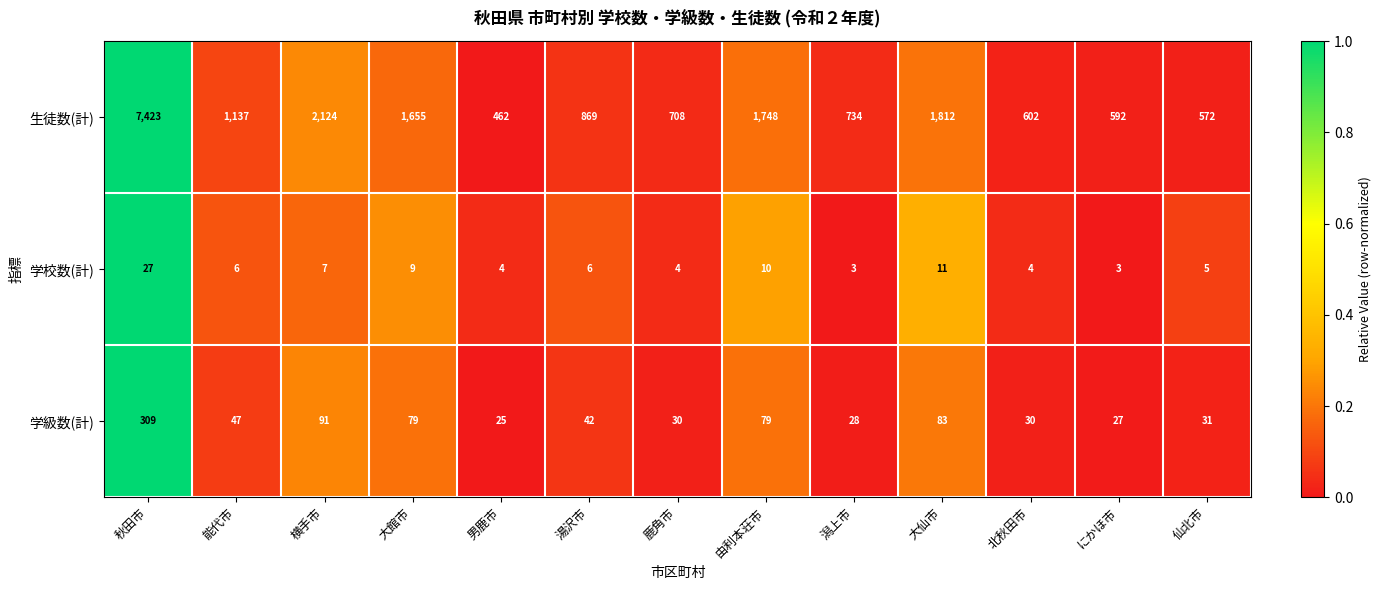

What is the sum of the 学級数(計) values at 横手市 and 大館市?

170